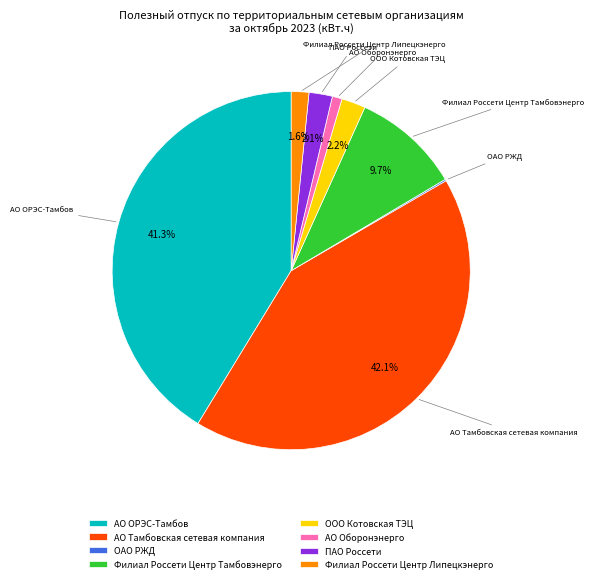

Combined, what portion of the pie is ООО Котовская ТЭЦ and Филиал Россети Центр Тамбовэнерго?

11.9%